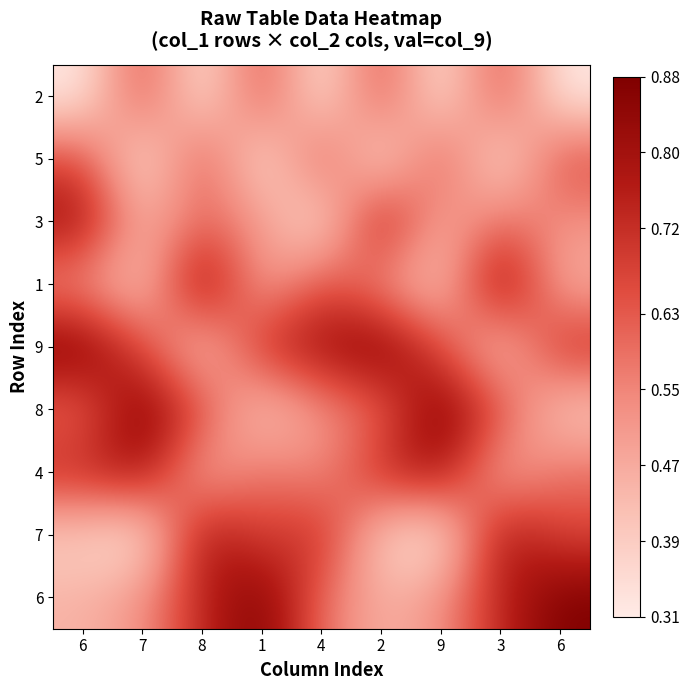

Reading left to right, transcribe all the data shown in this chart.

2: 6=0.3	7=0.7	8=0.3	1=0.7	4=0.3	2=0.7	9=0.3	3=0.7	6=0.3
5: 6=0.7	7=0.3	8=0.7	1=0.3	4=0.7	2=0.3	9=0.7	3=0.3	6=0.7
3: 6=0.8	7=0.5	8=0.6	1=0.5	4=0.3	2=0.8	9=0.5	3=0.6	6=0.5
1: 6=0.5	7=0.4	8=0.9	1=0.5	4=0.7	2=0.5	9=0.4	3=0.9	6=0.5
9: 6=0.9	7=0.7	8=0.4	1=0.7	4=0.8	2=0.9	9=0.7	3=0.4	6=0.7
8: 6=0.6	7=0.9	8=0.7	1=0.4	4=0.5	2=0.6	9=0.9	3=0.7	6=0.4
4: 6=0.7	7=0.8	8=0.5	1=0.6	4=0.5	2=0.7	9=0.8	3=0.5	6=0.6
7: 6=0.4	7=0.3	8=0.8	1=0.7	4=0.7	2=0.4	9=0.3	3=0.8	6=0.7
6: 6=0.5	7=0.5	8=0.7	1=0.9	4=0.6	2=0.5	9=0.5	3=0.7	6=0.9